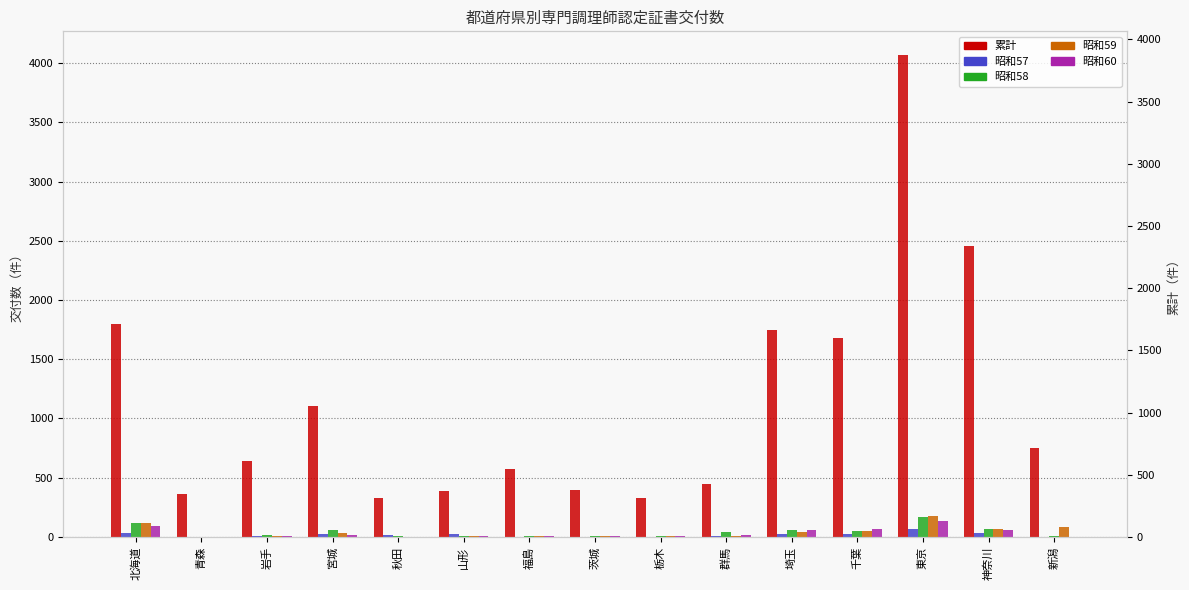

What position from the right is 群馬?

6